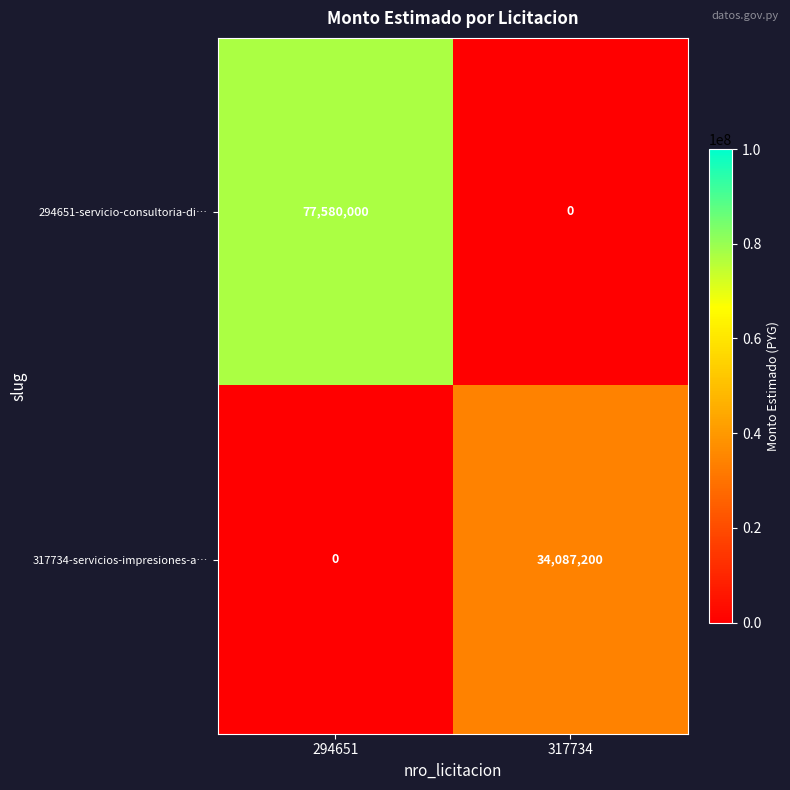

True or false: 294651-servicio-consultoria-di… has a value of 77580000 at 294651.

True